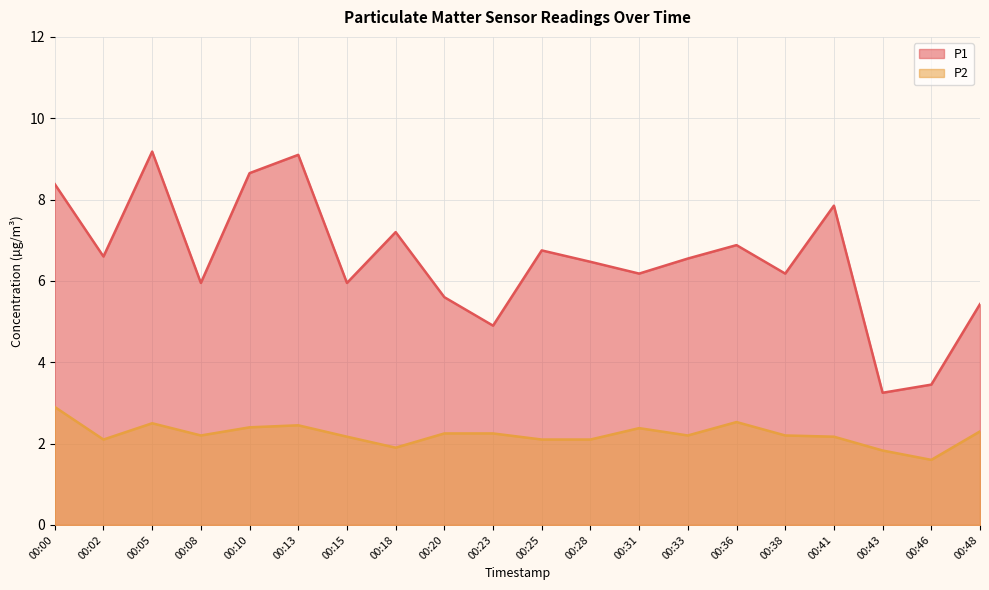

The P2 series shows 2.2 at 00:15. True or false?

True